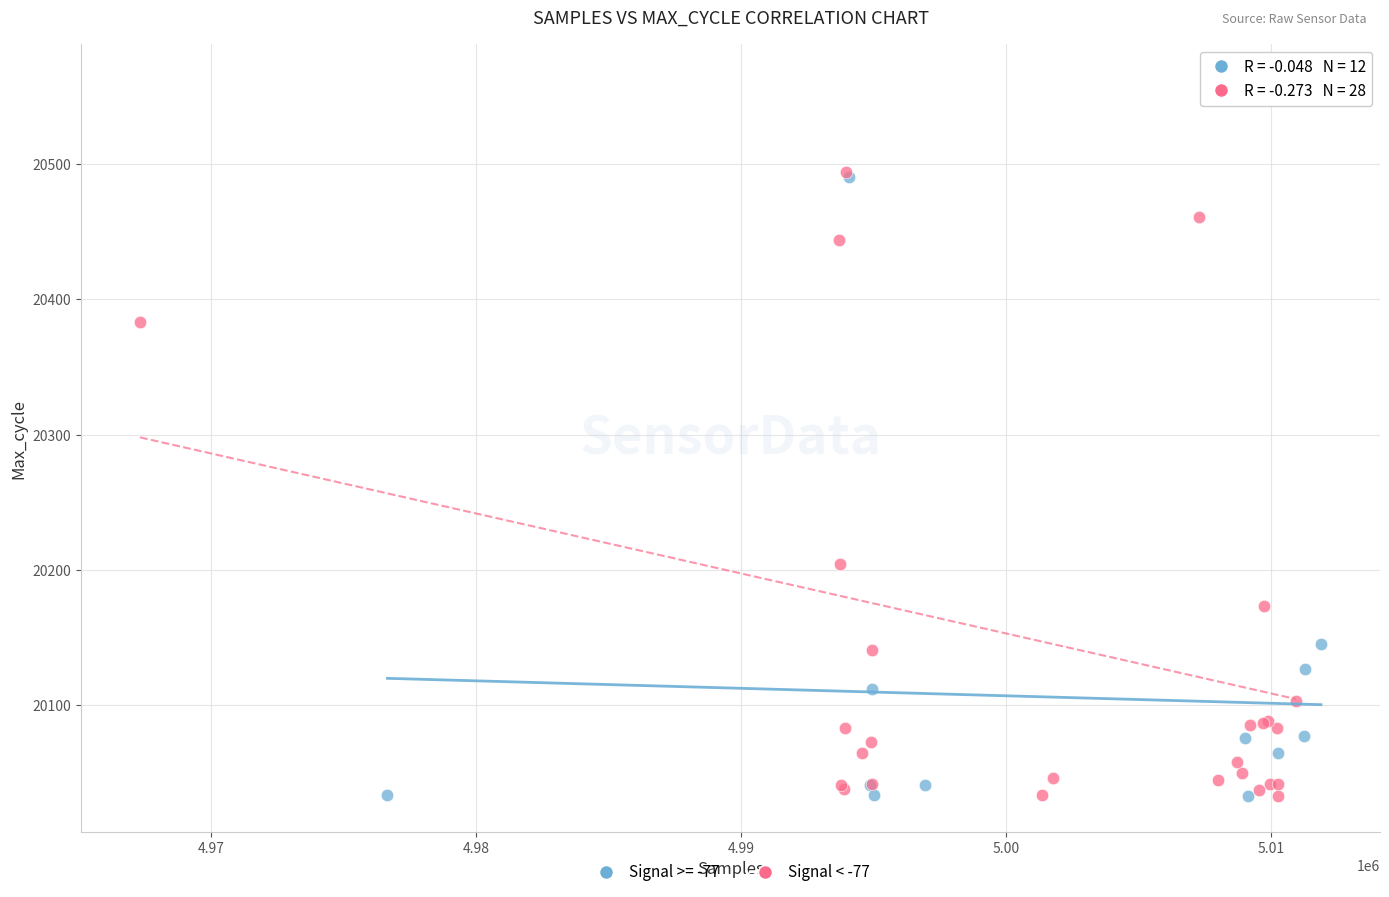

Which series has the largest Y range (max minus min)?

Signal < -77